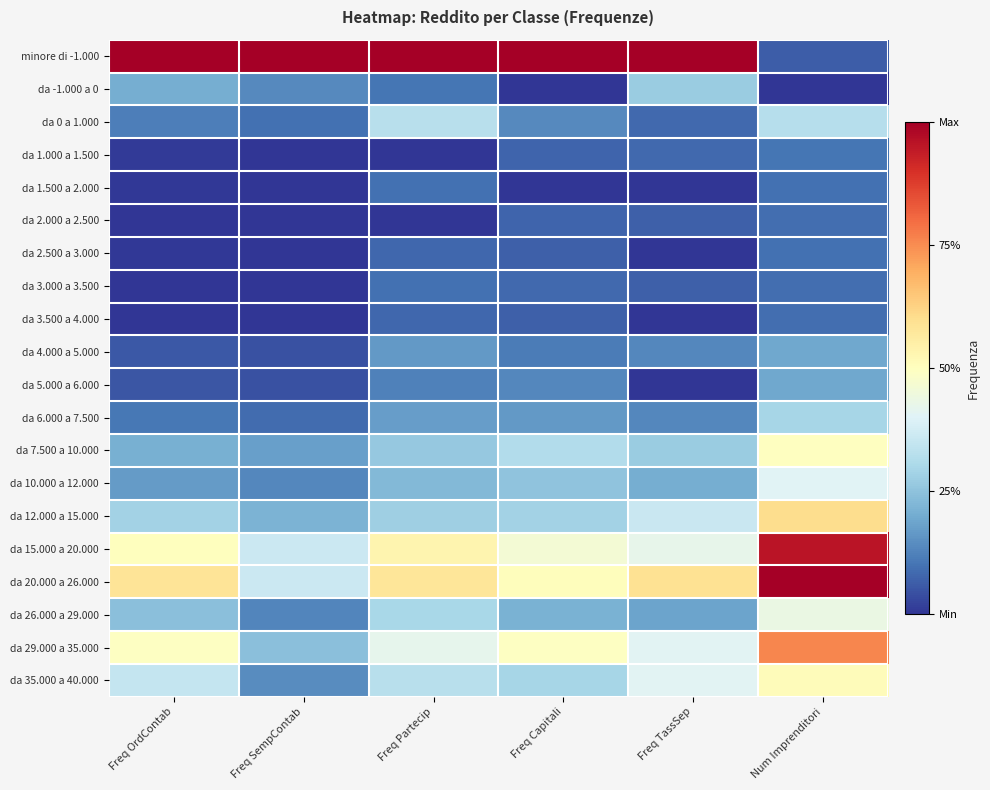

Which series has the largest range (max minus min)?

minore di -1.000